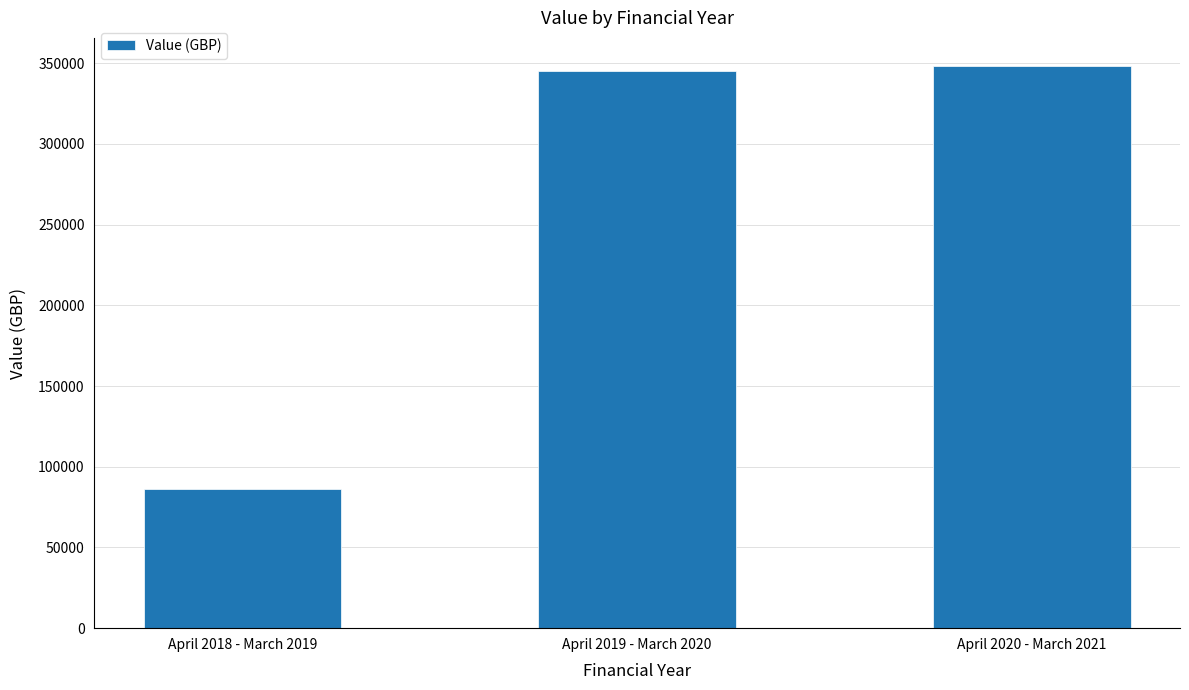

What is the minimum value shown in the chart?

86182.9